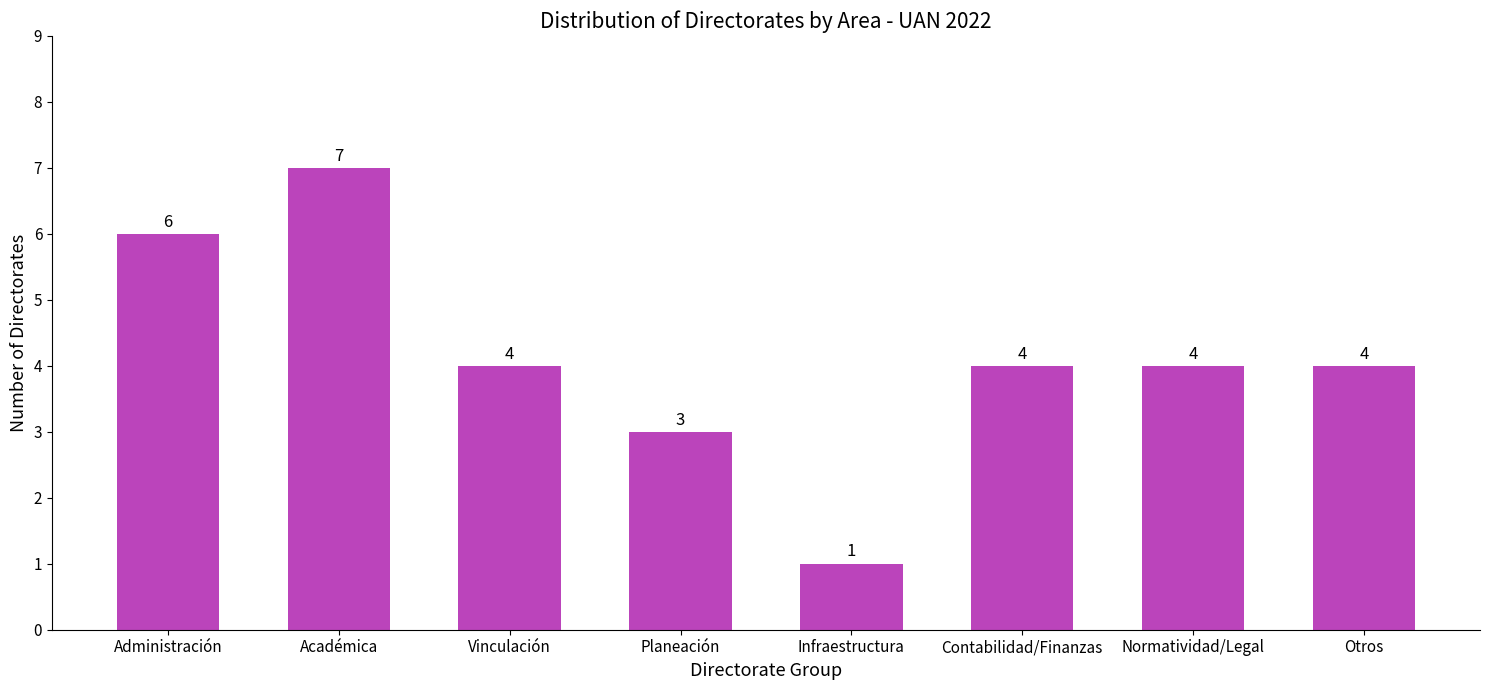

What is the smallest value displayed?

1